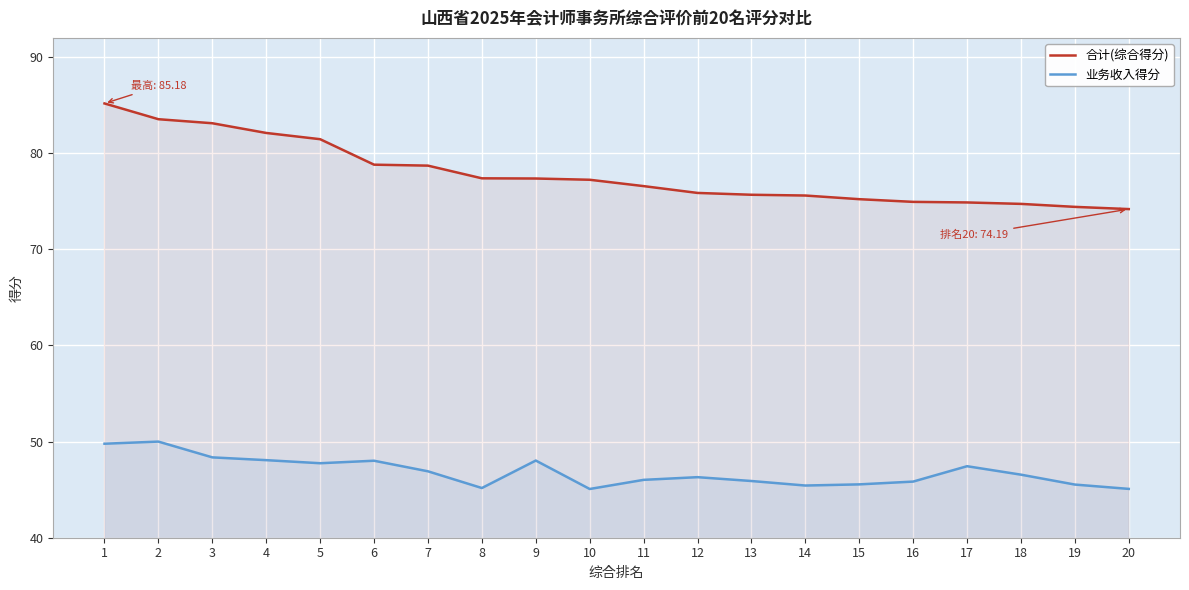

What is the approximate value of 业务收入得分 at 20?

45.1